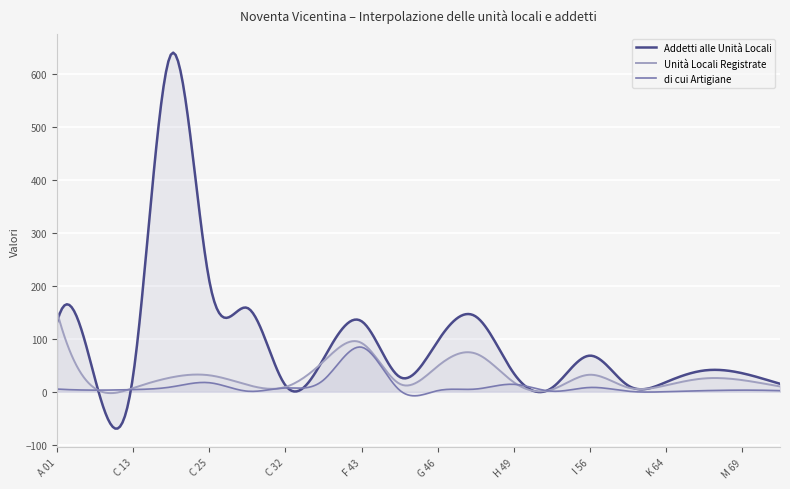

At which category does Unità Locali Registrate reach its first local peak?

C 25